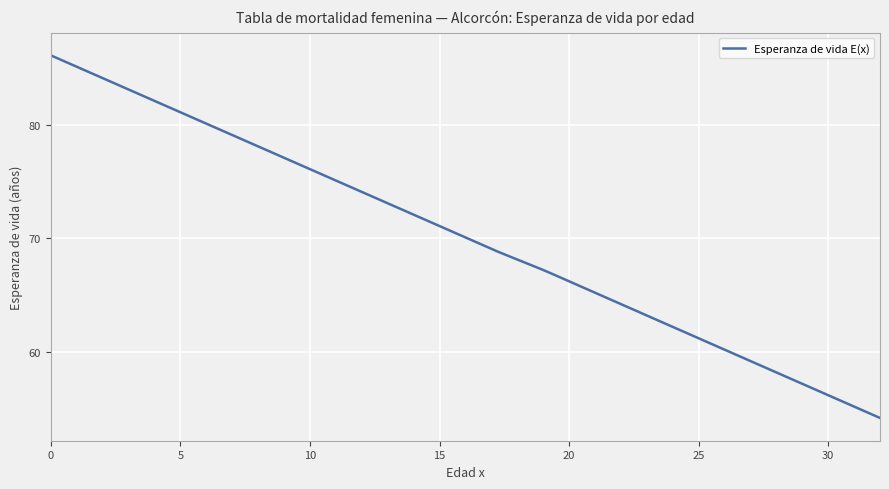

What is the smallest value displayed?

54.2